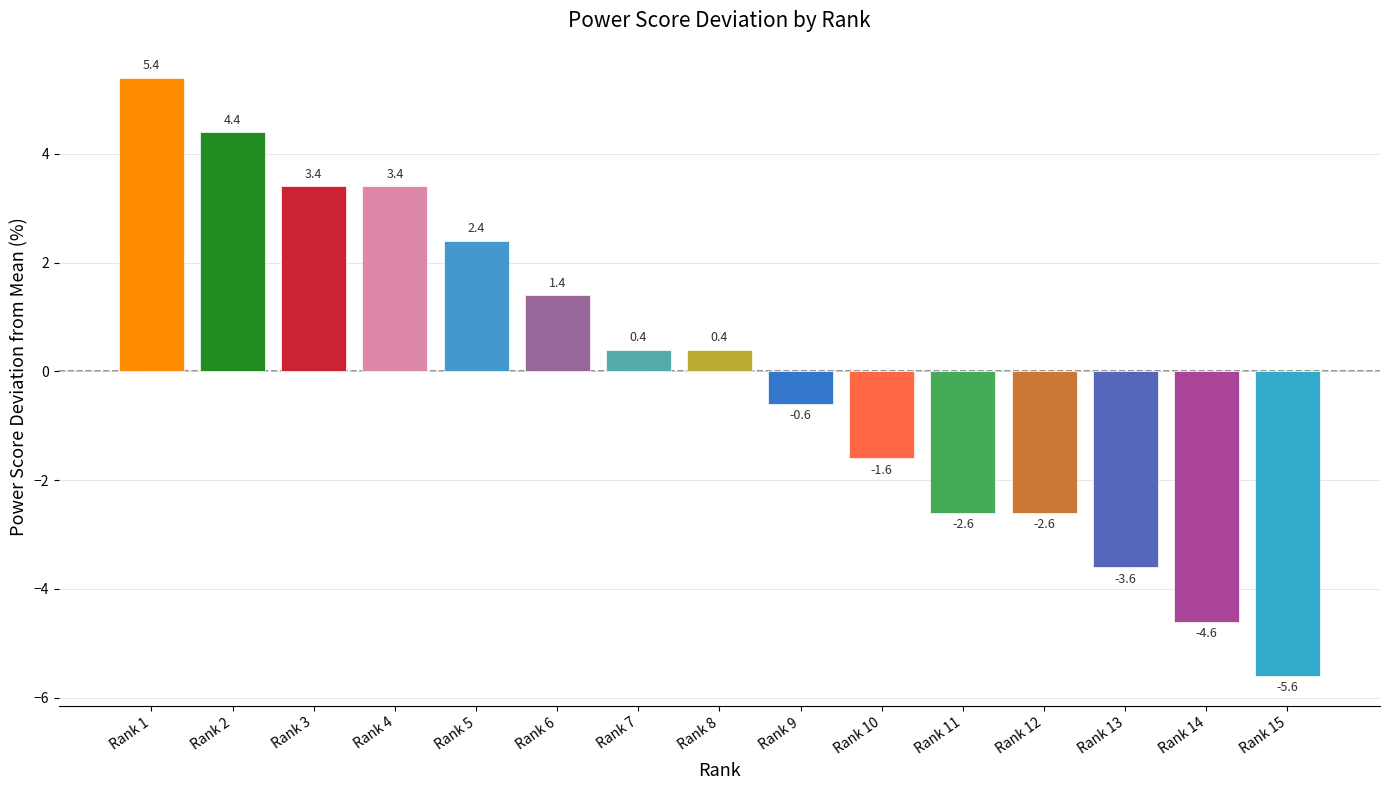

How many bars are there in total?

15